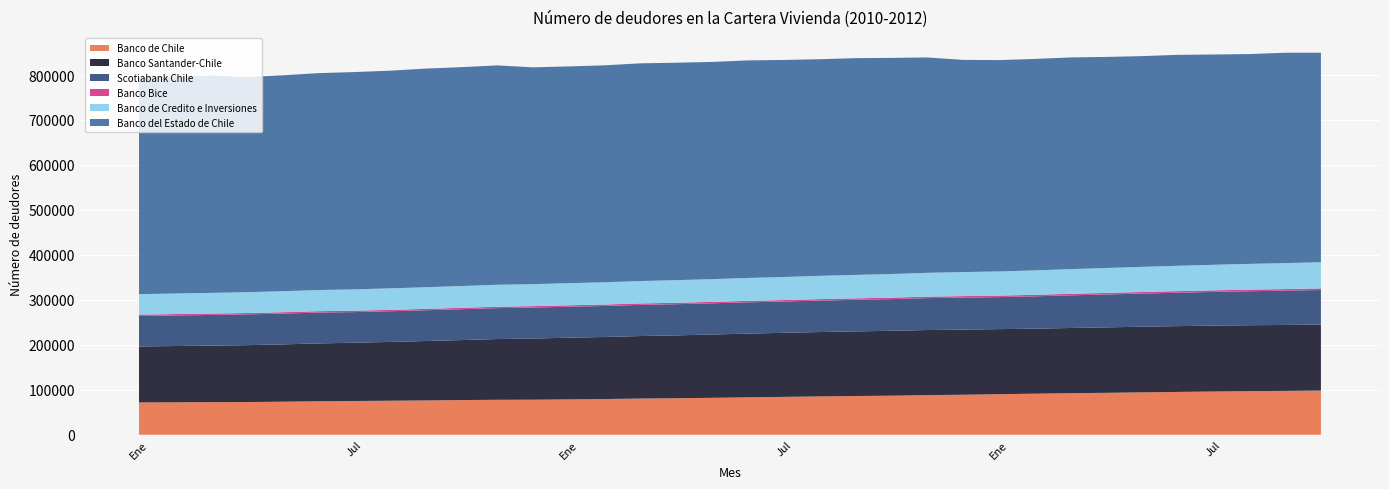

Reading left to right, list all the values displayed in this chart.

Banco de Chile: 71798	72152	72429	72683	73434	74440	75020	75608	76268	77096	77705	77906	78621	79373	80465	81168	82086	83234	84223	85223	86135	86825	88102	88932	90200	91273	92411	93196	94217	95193	96094	96922	97500	98271
Banco Santander-Chile: 124495	125128	125752	126540	127483	128595	129597	130804	132120	133418	135102	136024	137116	138010	139040	139784	140777	141650	142435	143154	143720	144276	144722	144861	144675	144557	144976	145571	146029	146356	146635	146630	146628	146691
Scotiabank Chile: 67776	67984	68201	68384	68480	68630	68131	68198	68422	68607	68769	68854	68975	69011	69280	69354	69443	69625	69630	69942	70173	70456	70959	71155	71191	71955	72641	73124	73707	74292	74889	75599	76254	76911
Banco Bice: 3092	3092	3087	3068	3074	3084	3094	3086	3137	3176	3195	3190	3232	3235	3219	3230	3237	3262	3274	3290	3314	3353	3373	3372	3387	3400	3453	3489	3502	3540	3556	3563	3578	3586
Banco de Credito e Inversiones: 45390	45707	45992	46357	46690	47049	47393	47852	48111	48404	48780	48933	49153	49428	49798	50247	50508	50919	51212	51809	52116	52464	52921	53415	53696	54247	54824	55445	55911	56347	56766	57305	57785	58186
Banco del Estado de Chile: 482042	482629	483353	478535	480158	482398	483313	484148	486228	486843	487881	482257	482095	482536	484280	483598	483131	483873	482763	481736	482085	480773	479024	472030	470039	470362	470820	469460	468680	469192	467739	466659	467848	466037